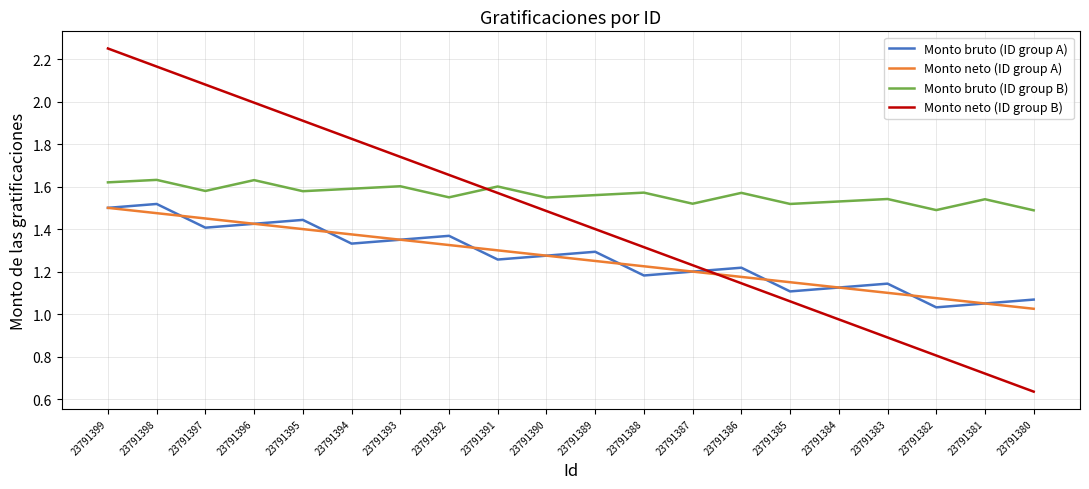

Which series changed the most between 23791391 and 23791380?

Monto neto (ID group B)